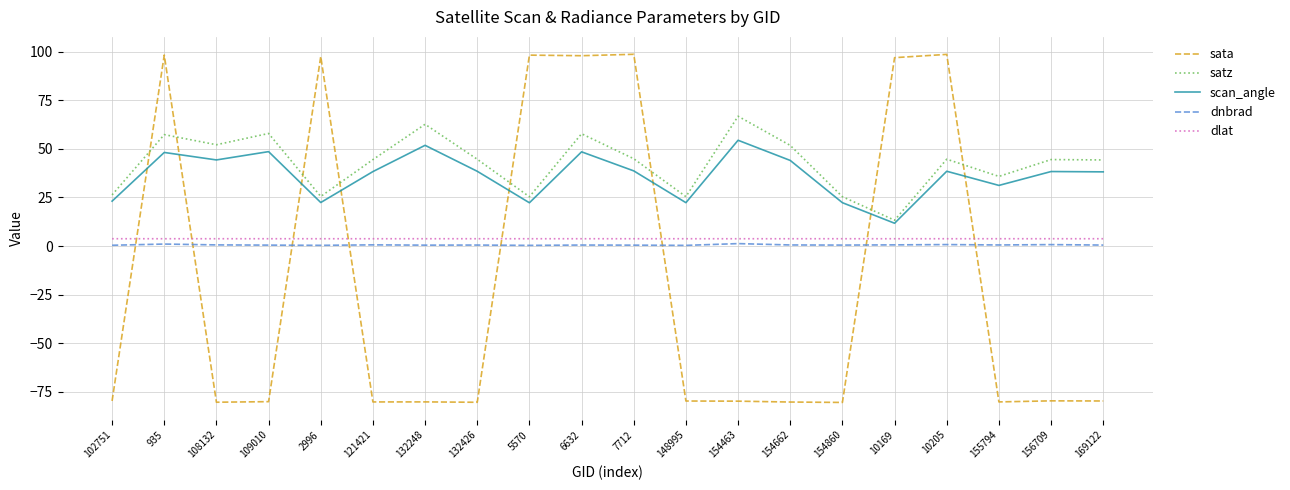

True or false: dnbrad and dlat intersect in this chart.

False